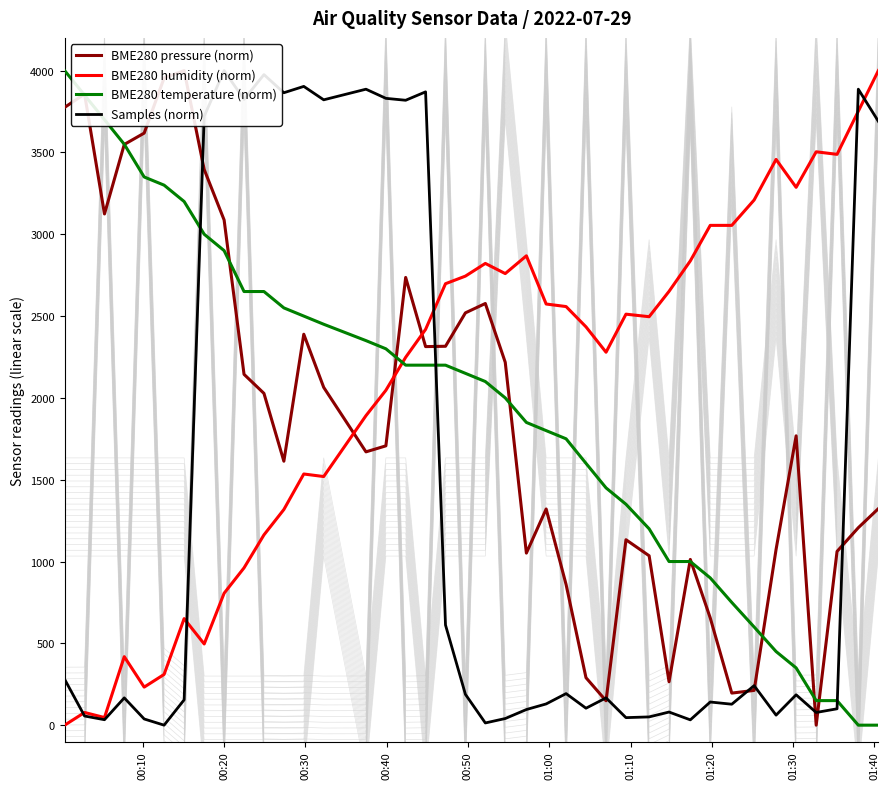

Which series ends up on top after the final intersection of BME280 humidity (norm) and BME280 temperature (norm)?

BME280 humidity (norm)